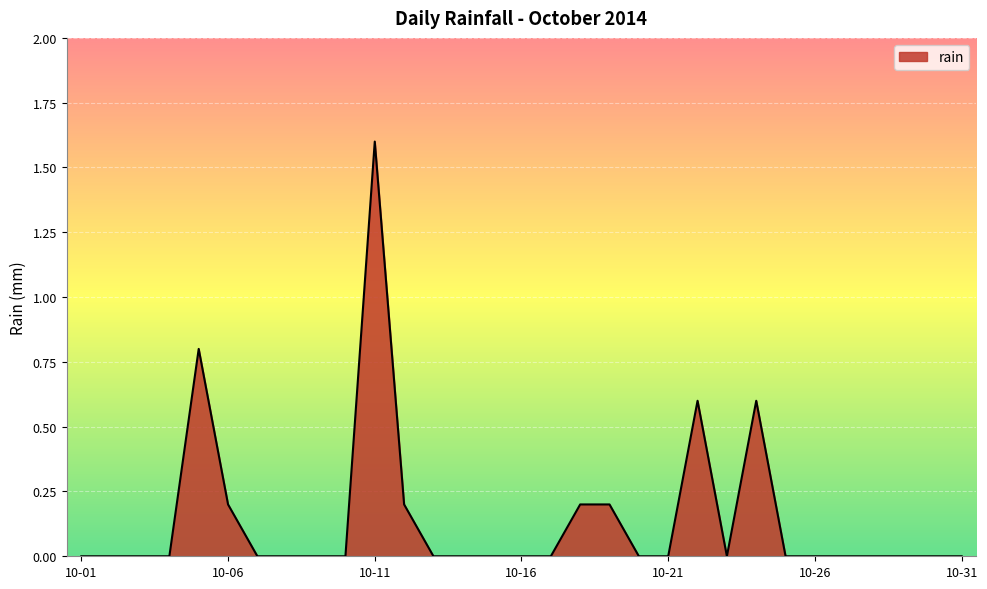

Reading left to right, extract all data points from this chart.

0.0	0.0	0.0	0.0	0.8	0.2	0.0	0.0	0.0	0.0	1.6	0.2	0.0	0.0	0.0	0.0	0.0	0.2	0.2	0.0	0.0	0.6	0.0	0.6	0.0	0.0	0.0	0.0	0.0	0.0	0.0